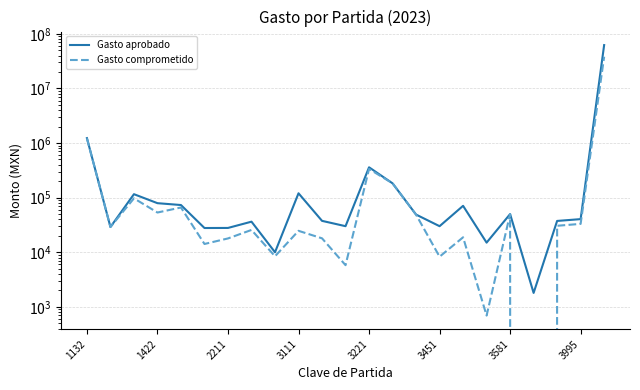

What is the average value of the Gasto comprometido series?

1751973.4